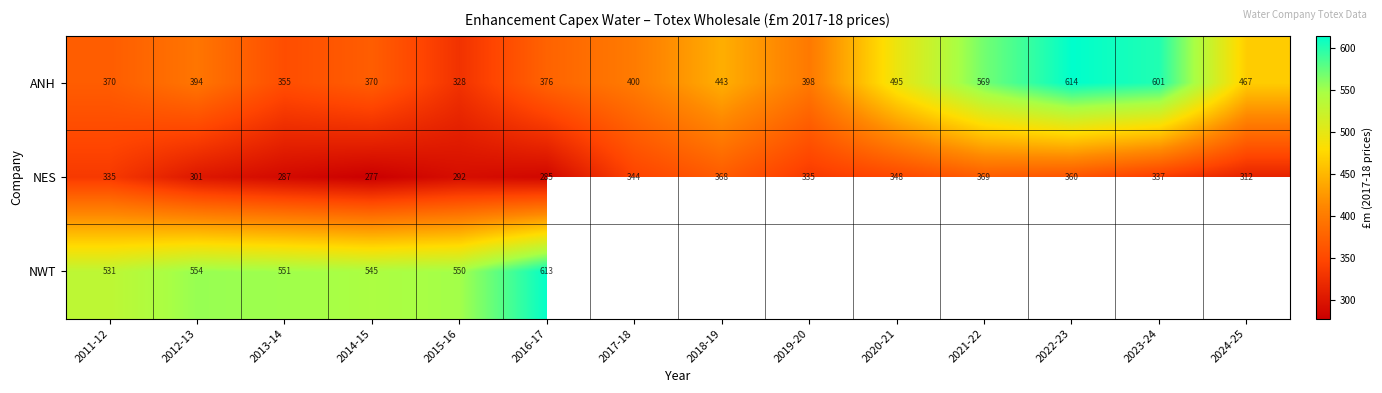

Is the value of ANH at 2014-15 greater than the value of NES at 2023-24?

Yes